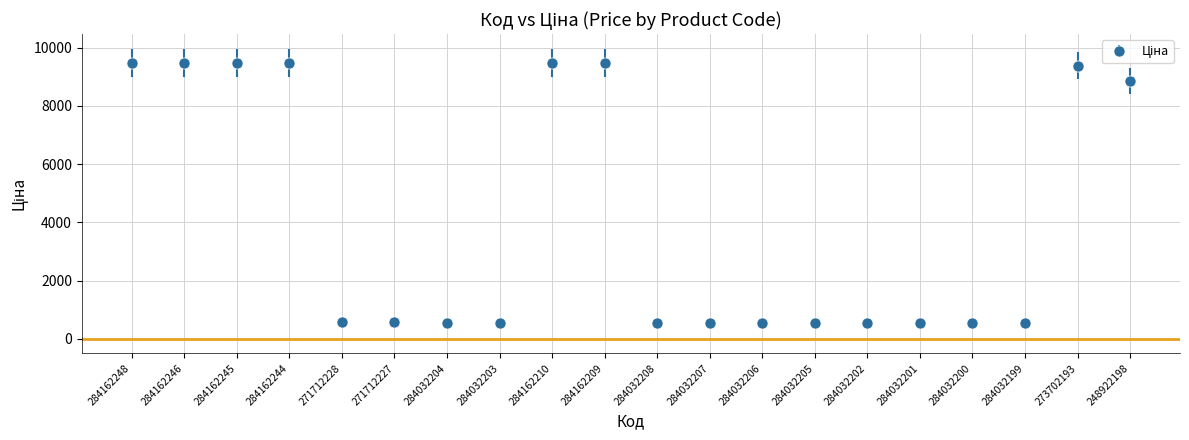

Which has a higher value, 284162210 or 284032207?

284162210